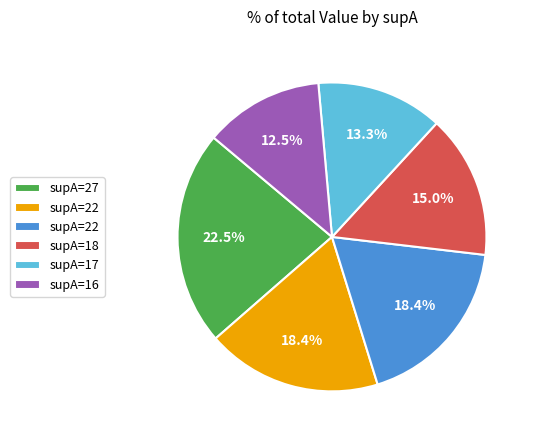

How many slices are in this pie chart?

6